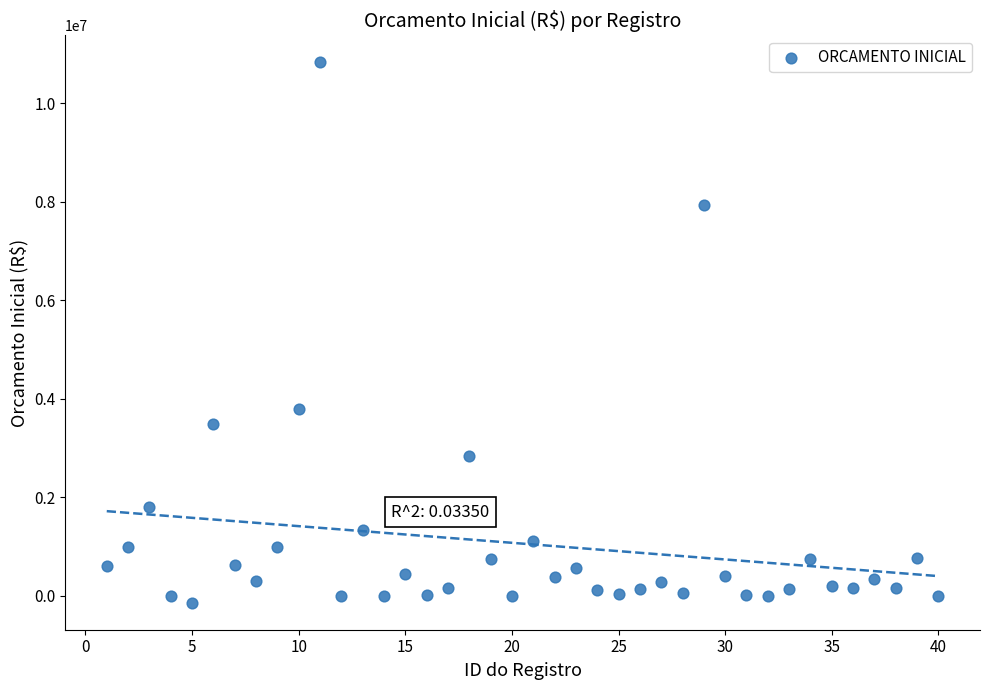

What is the range of Y values (max minus min)?

10970110.4